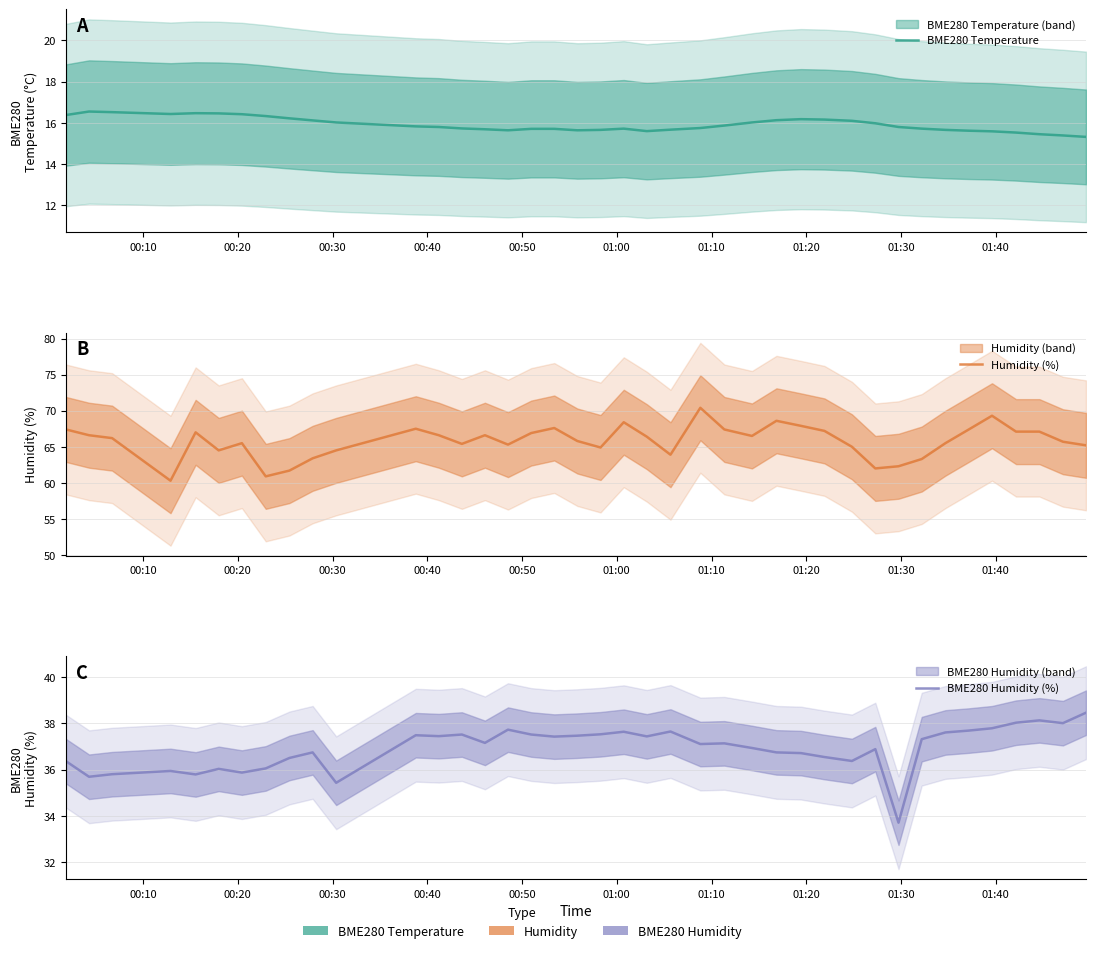

Is this an area chart (filled region under the line)?

No